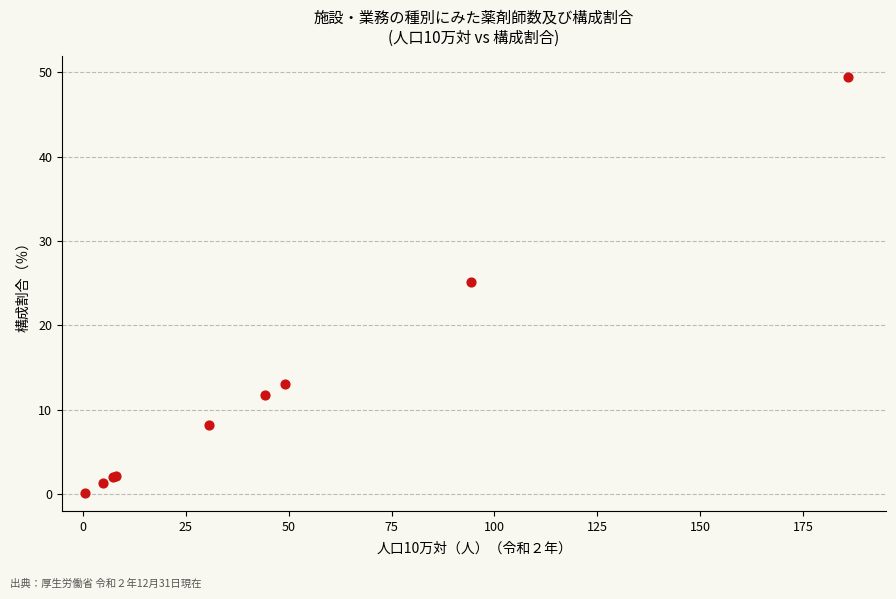

What Y value in the scatter plot is closest to 24?

25.1